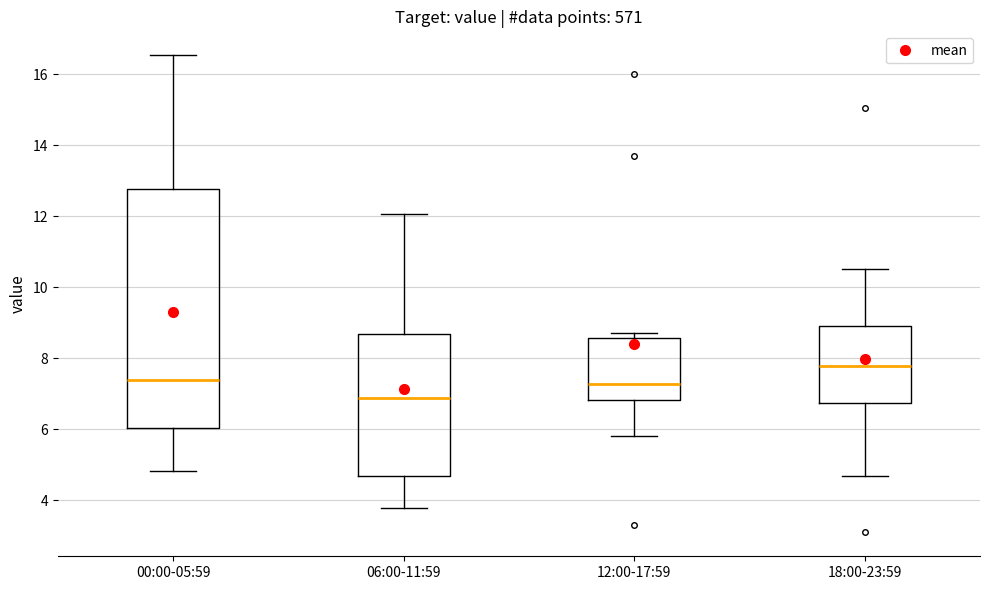

Reading left to right, read every box against the y-axis: the position of its median line, the range the box covers, and the ends of its whiskers. The values are not printed on the chart, so give them approximately, as read against the axis.

00:00-05:59: median 7.4, box 6.0 to 12.8, whiskers 4.8 to 16.6
06:00-11:59: median 6.8, box 4.6 to 8.6, whiskers 3.8 to 12.0
12:00-17:59: median 7.2, box 6.8 to 8.6, whiskers 5.8 to 8.8
18:00-23:59: median 7.8, box 6.8 to 9.0, whiskers 4.8 to 10.6